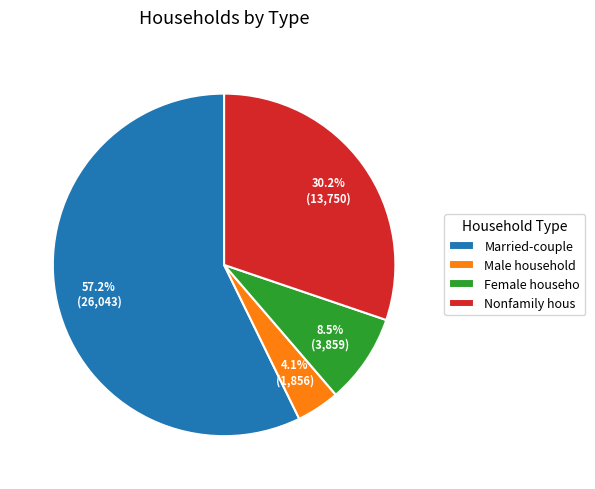

What portion of the pie excludes Nonfamily hous?

69.8%